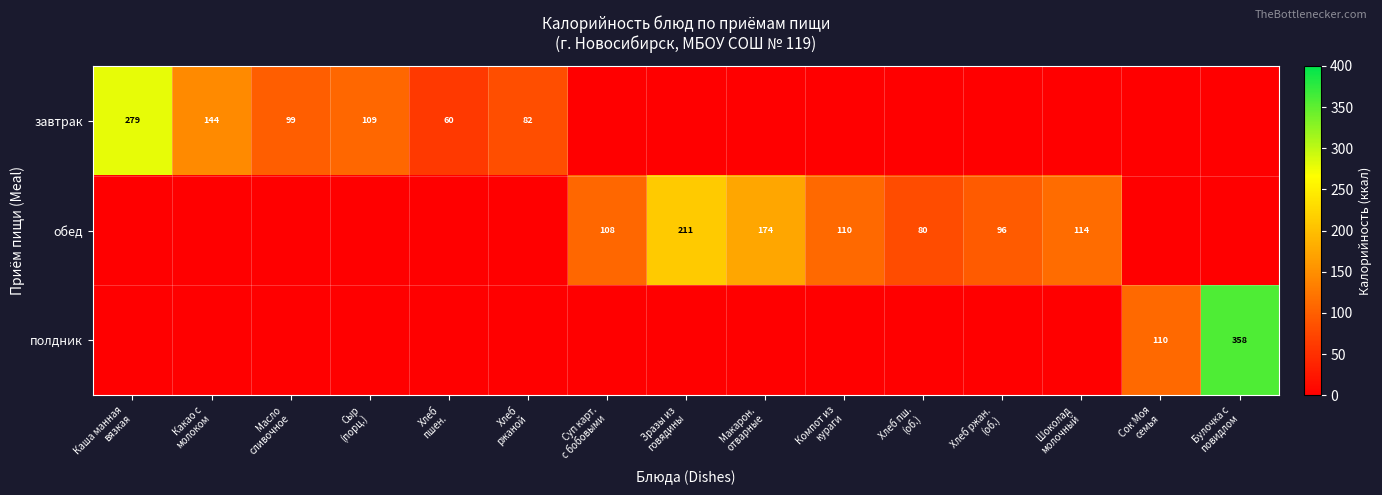

How many data points does each series have?

15